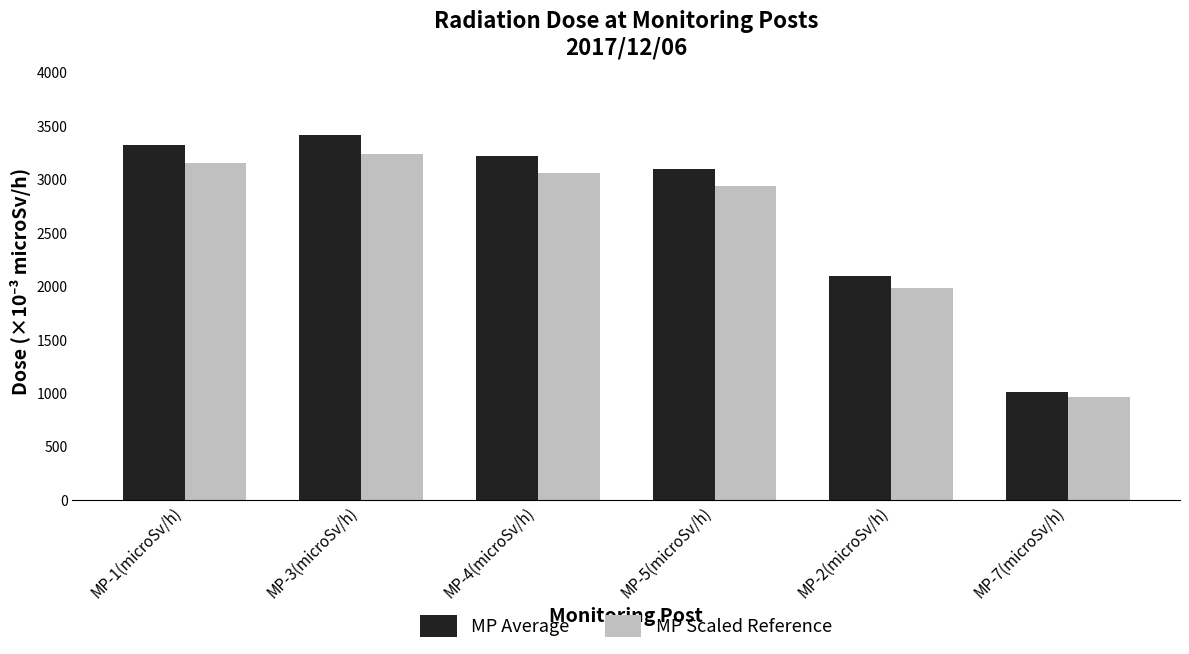

Reading left to right, extract all data points from this chart.

MP Average: 3321.5	3411.0	3215.4	3093.3	2092.1	1011.8
MP Scaled Reference: 3155.5	3240.5	3054.6	2938.7	1987.4	961.2